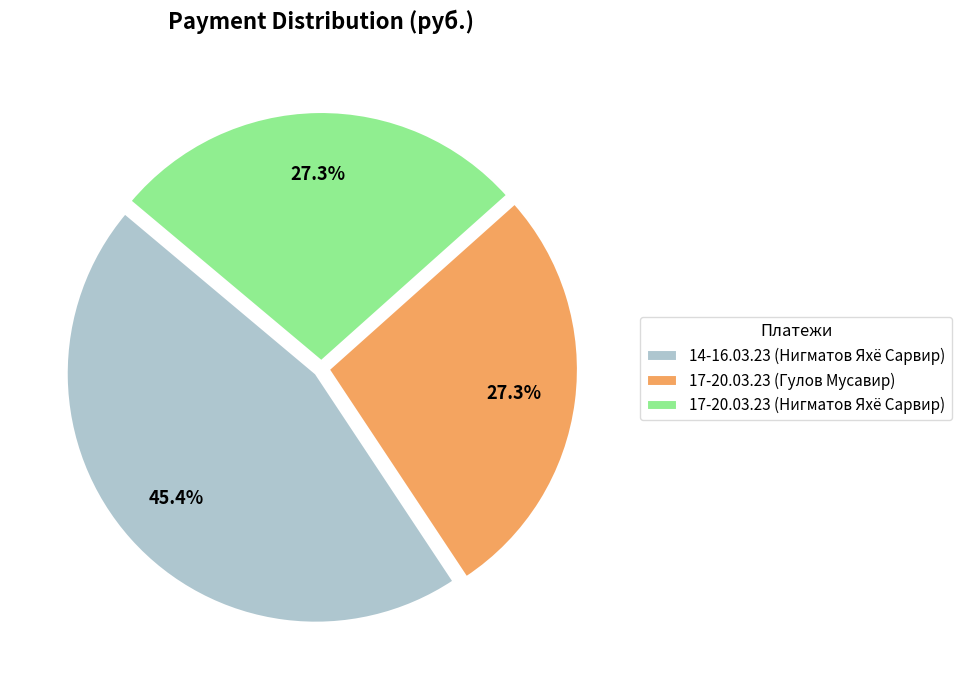

What percentage do 14-16.03.23 (Нигматов Яхё Сарвир) and 17-20.03.23 (Нигматов Яхё Сарвир) together represent?

72.7%